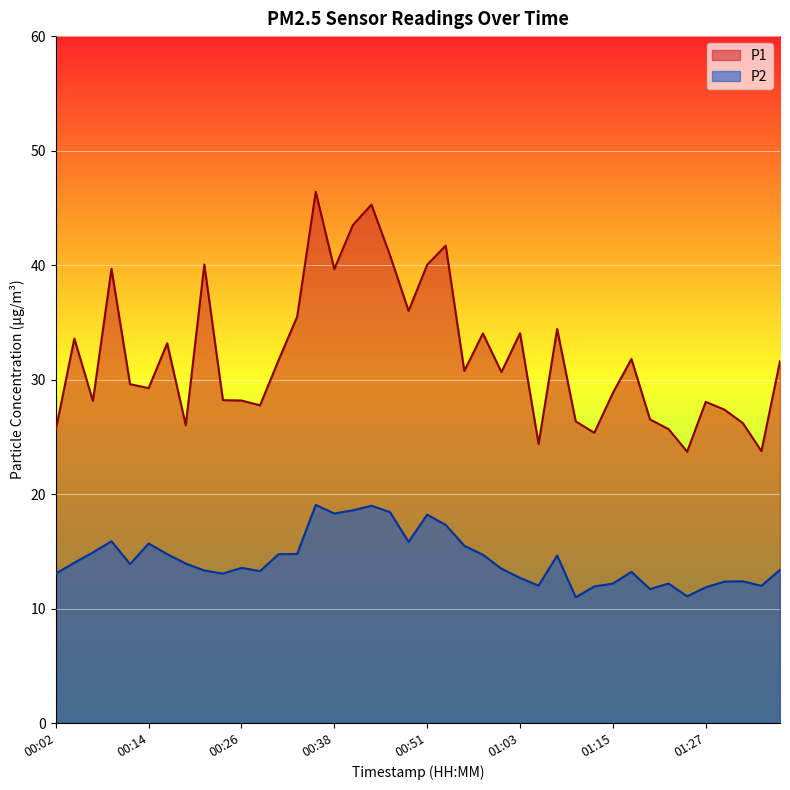

How many values in the P2 series exceed 13?

28